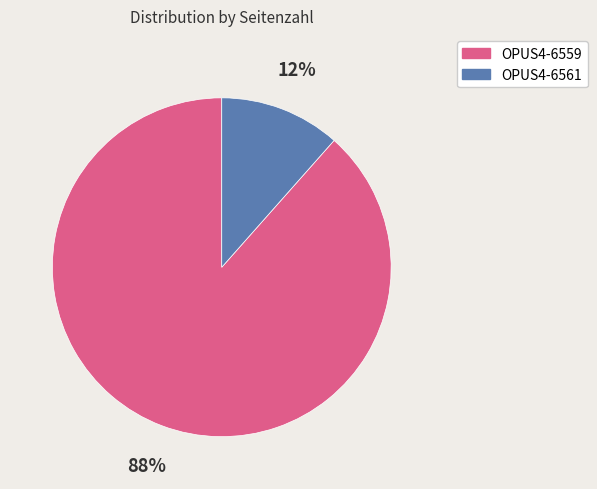

Is it true that OPUS4-6559 is 88% of the pie?

True